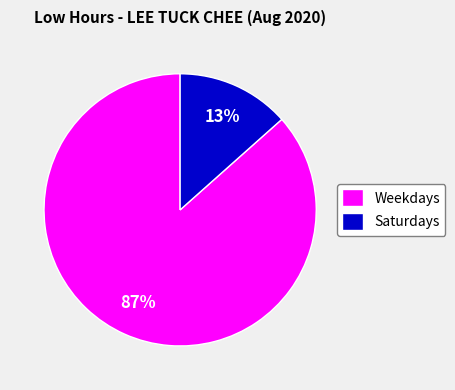

Which has a higher value, Weekdays or Saturdays?

Weekdays